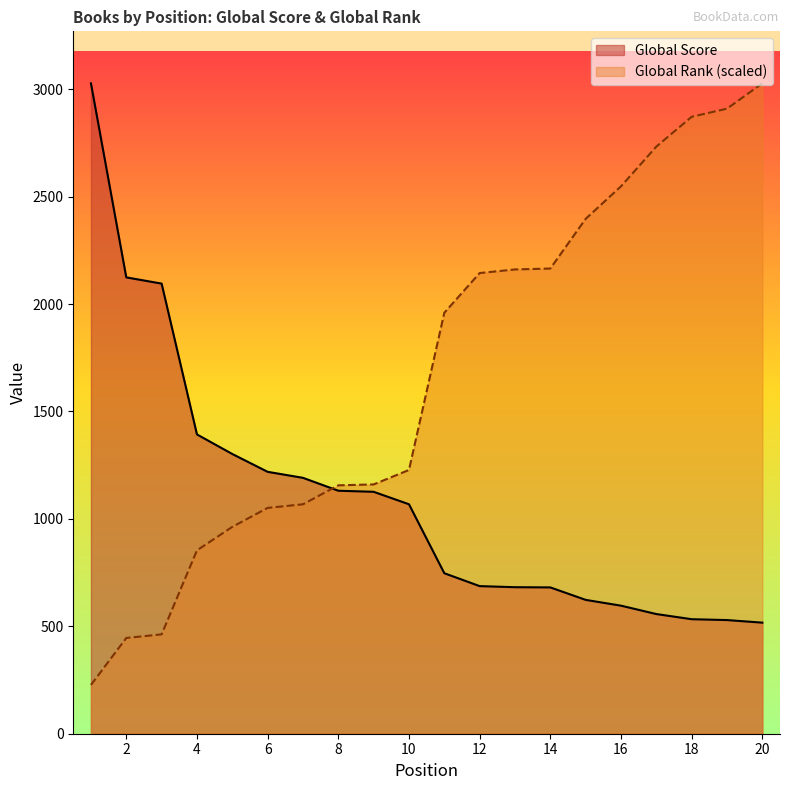

What is the sum of all Global Score values?

21828.0